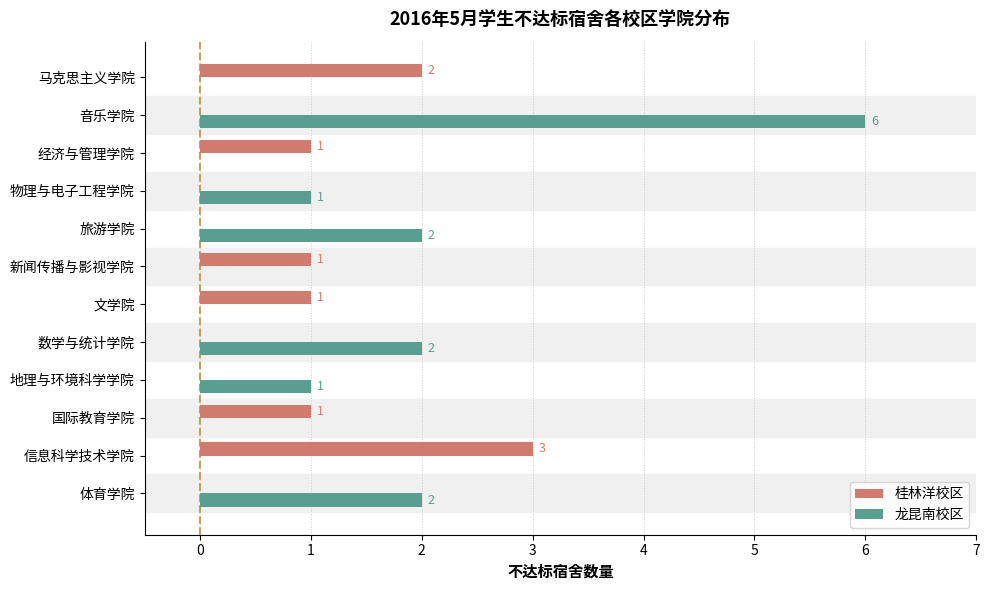

True or false: 龙昆南校区 has a value of 0 at 国际教育学院.

True